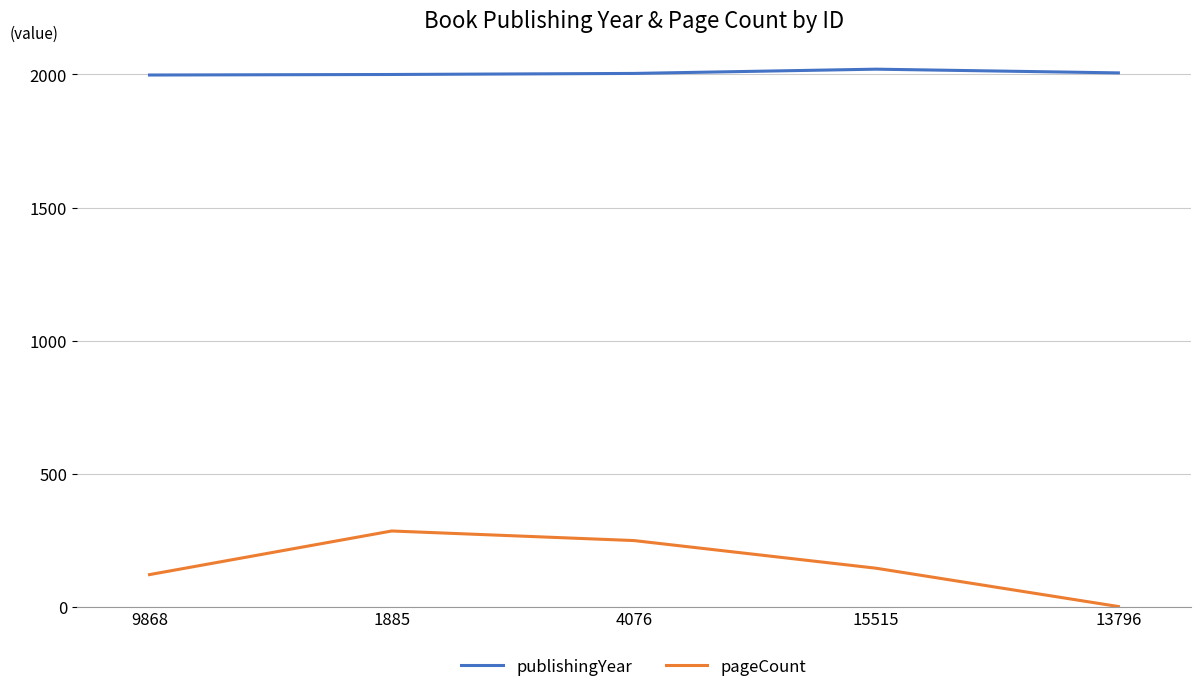

Which series changed the most between 9868 and 1885?

pageCount